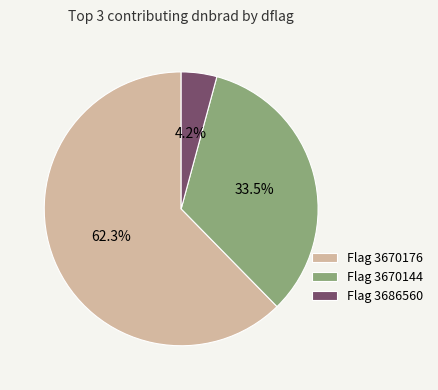

Between Flag 3686560 and Flag 3670176, which is larger?

Flag 3670176